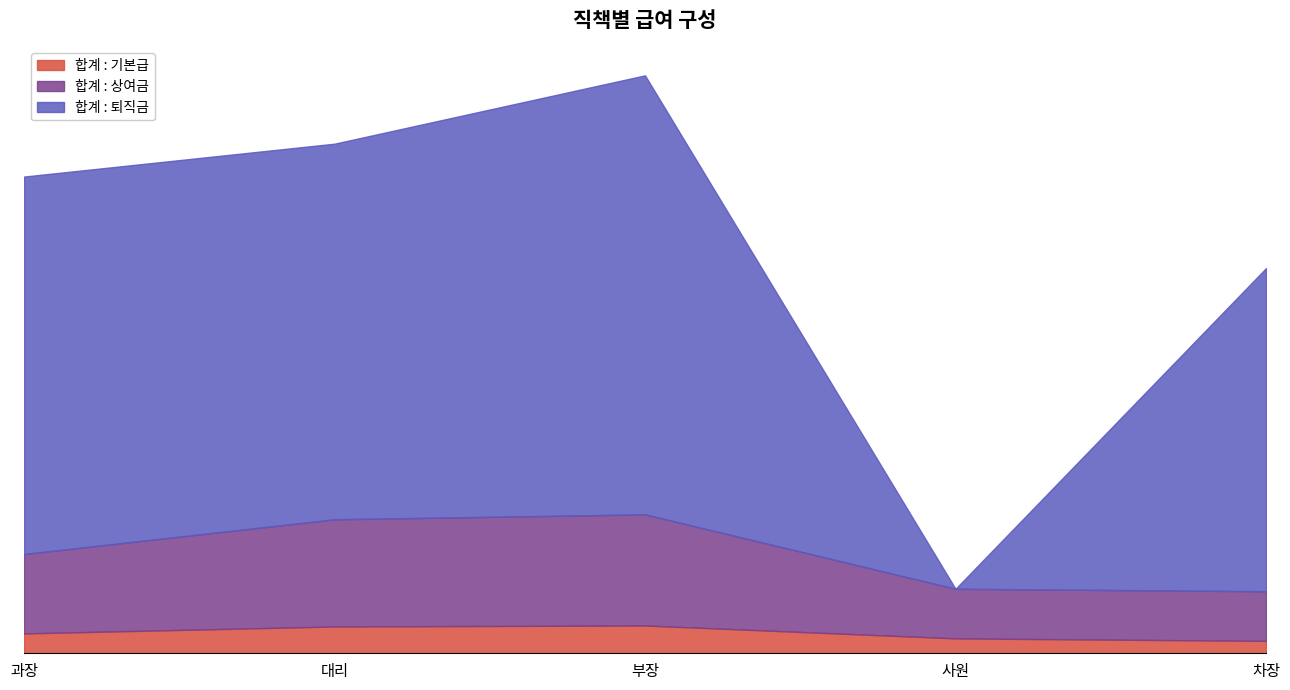

What is the sum of the 합계 : 퇴직금 values at 대리 and 부장?

219188